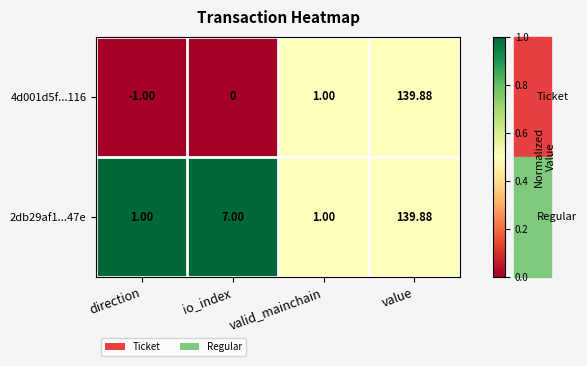

At which label is 2db29af1...47e closest to 70?

io_index